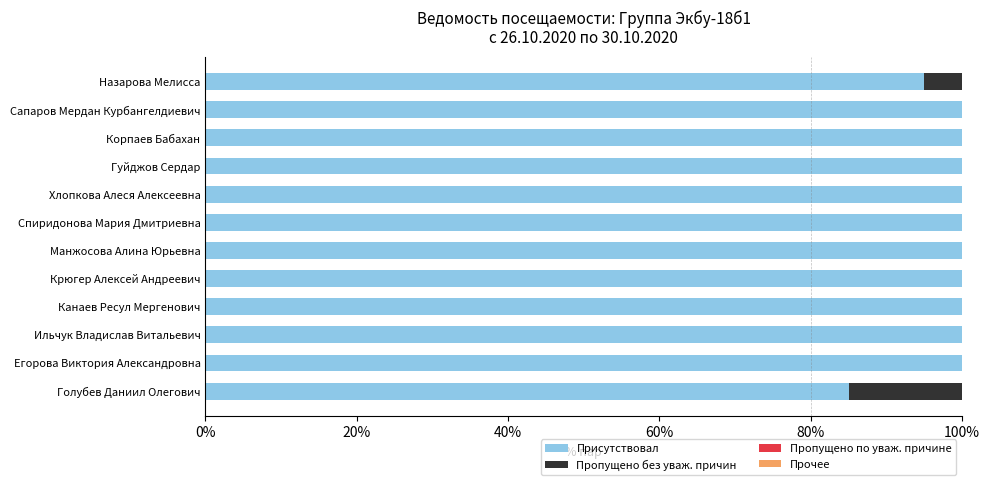

What is the total value across all series at Егорова Виктория Александровна?

100